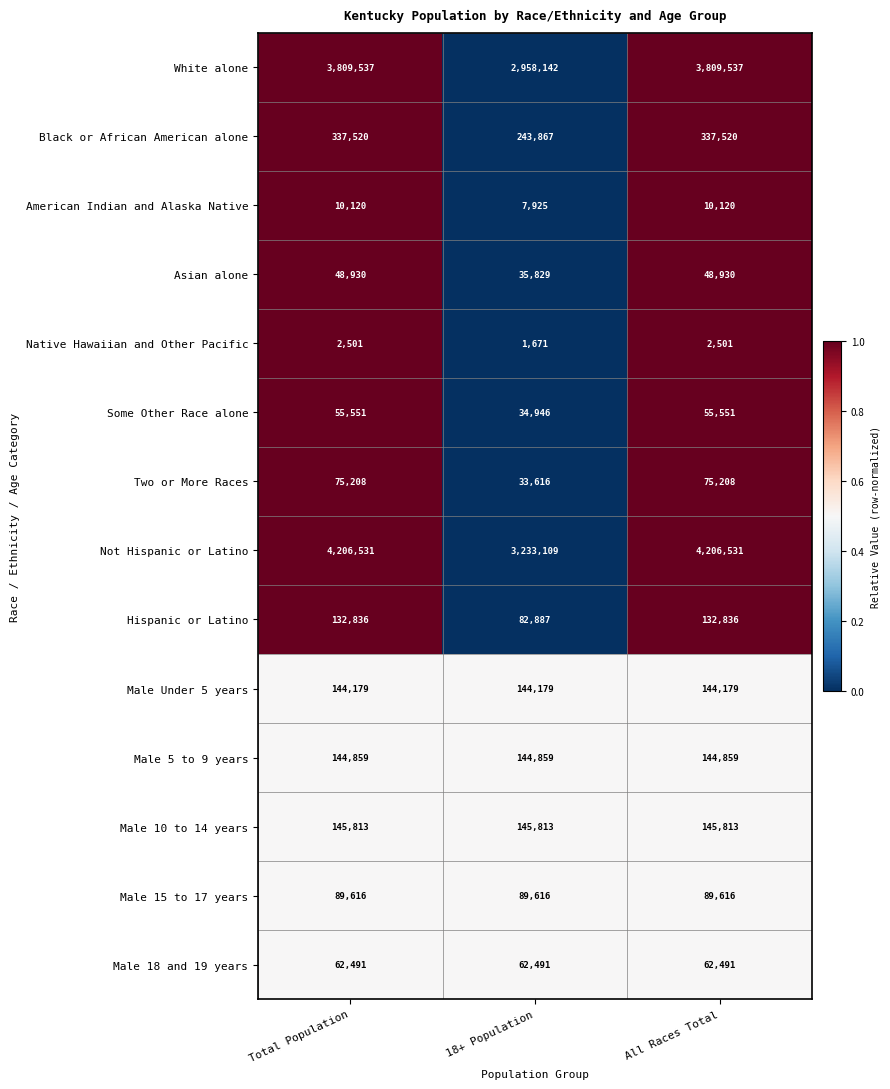

Which series has the largest range (max minus min)?

Not Hispanic or Latino